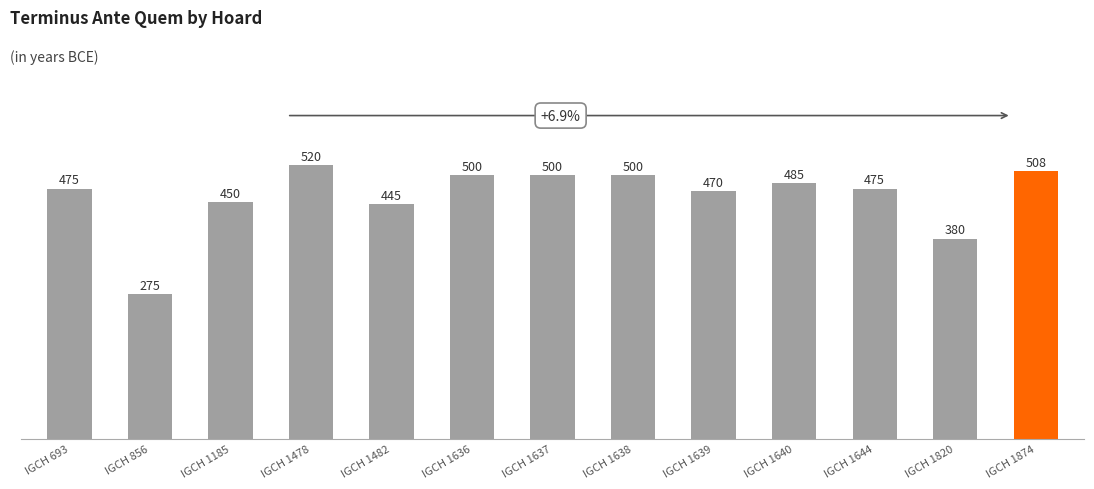

Approximately how many times larger is the value at IGCH 1639 compared to IGCH 1640?

1.0